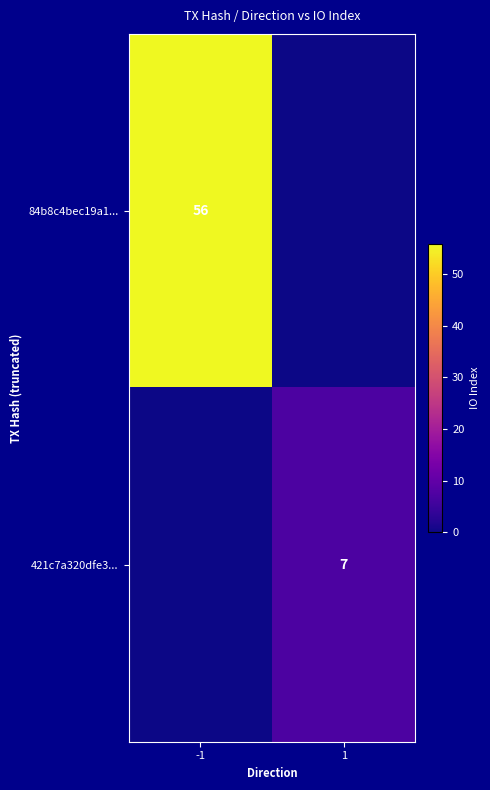

Which label corresponds to the smallest value in the chart?

1